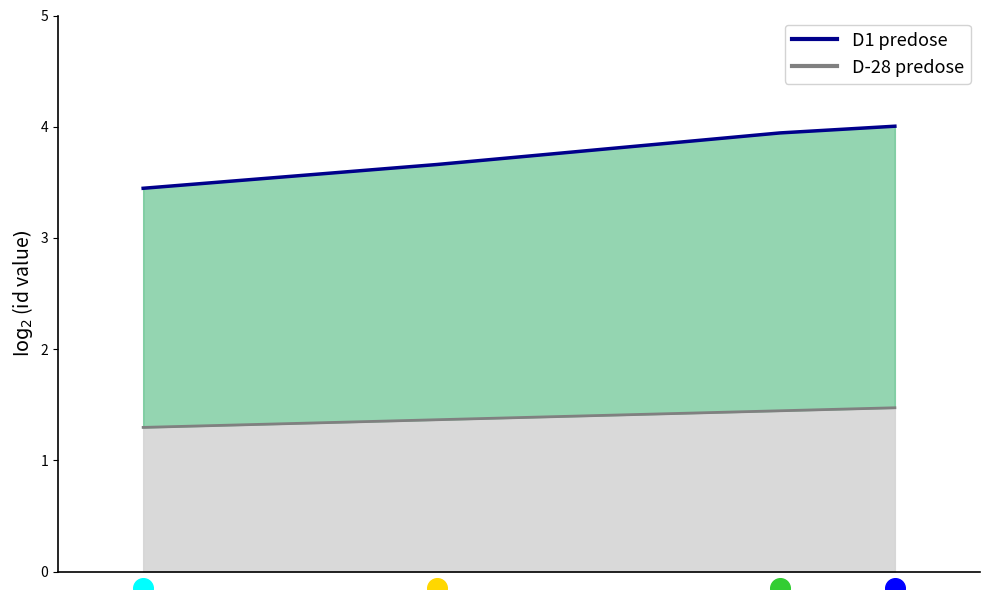

At how many categories does at least one series exceed 1?

4